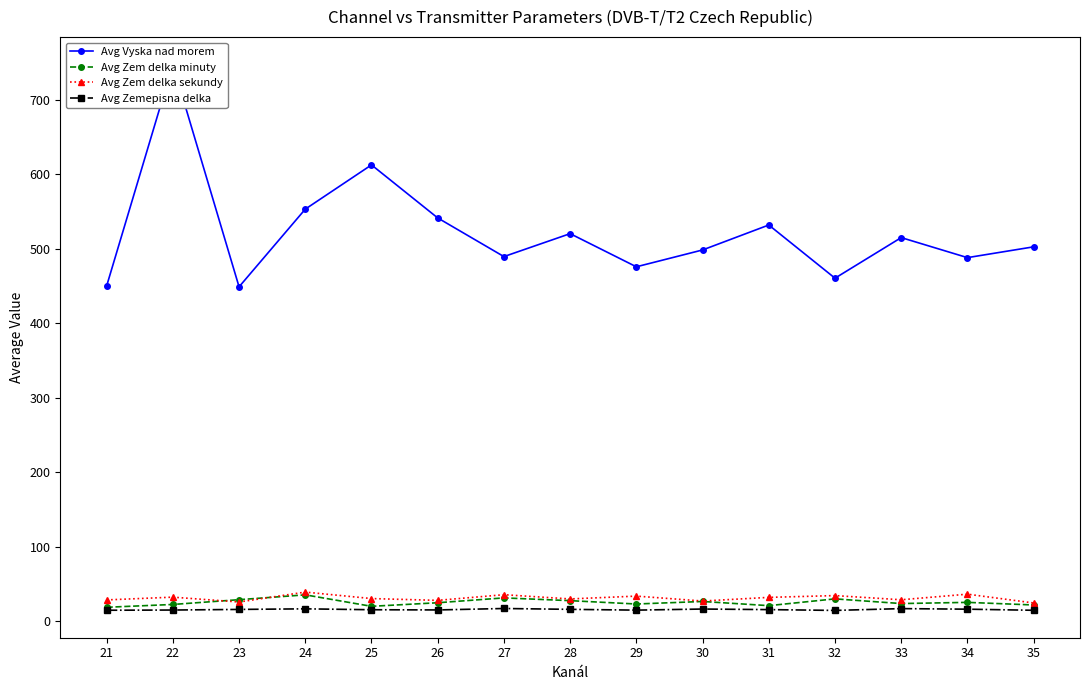

Does the chart display data point markers on the line(s)?

Yes